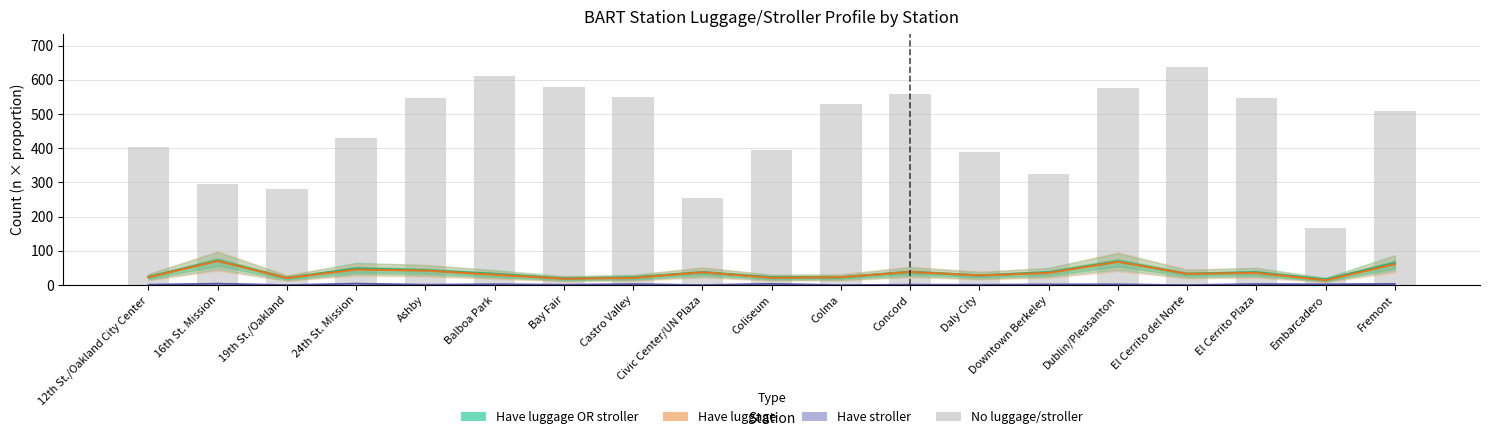

Reading right to left, list all the values displayed in this chart.

Have luggage OR stroller: 64.6	16.2	37.4	32.8	69.2	37.3	28.1	38.5	22.9	22.9	37.5	22.6	19.4	32.5	43.4	48.4	20.8	71.5	24.1
Have luggage: 61.3	14.0	35.5	32.8	68.2	35.5	28.1	38.5	22.9	21.1	37.5	20.9	18.5	30.1	42.4	45.3	20.8	70.5	23.0
Have stroller: 3.3	2.3	2.9	0.0	2.1	1.8	0.9	1.1	0.0	3.6	0.0	2.8	1.0	2.4	1.0	4.1	0.0	4.0	1.1
No luggage/stroller (n): 509.4	166.8	547.6	638.2	576.8	323.7	388.9	559.5	528.1	394.1	255.5	549.4	578.6	611.5	545.6	428.6	280.2	296.5	402.9